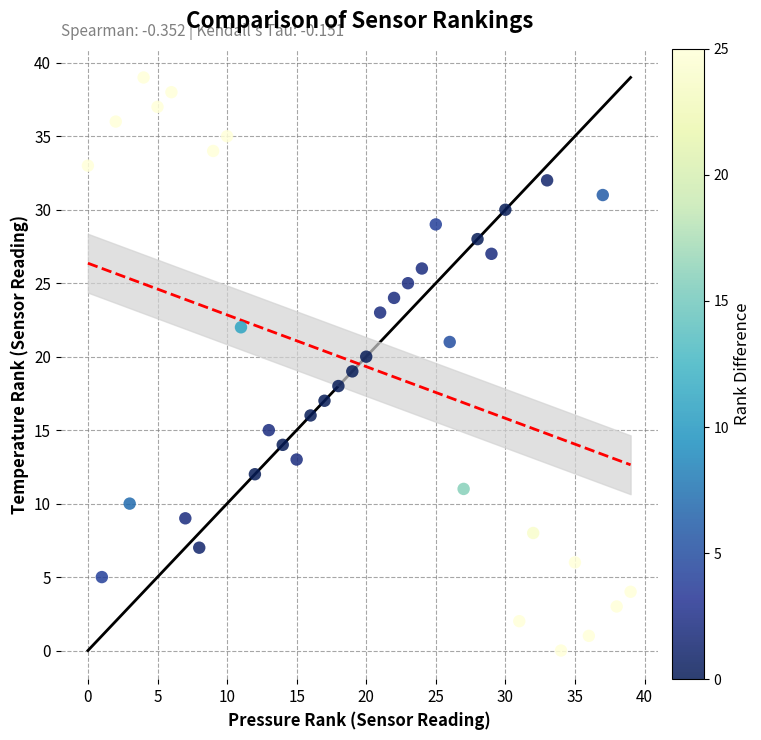

What is the range of X values (max minus min)?

39